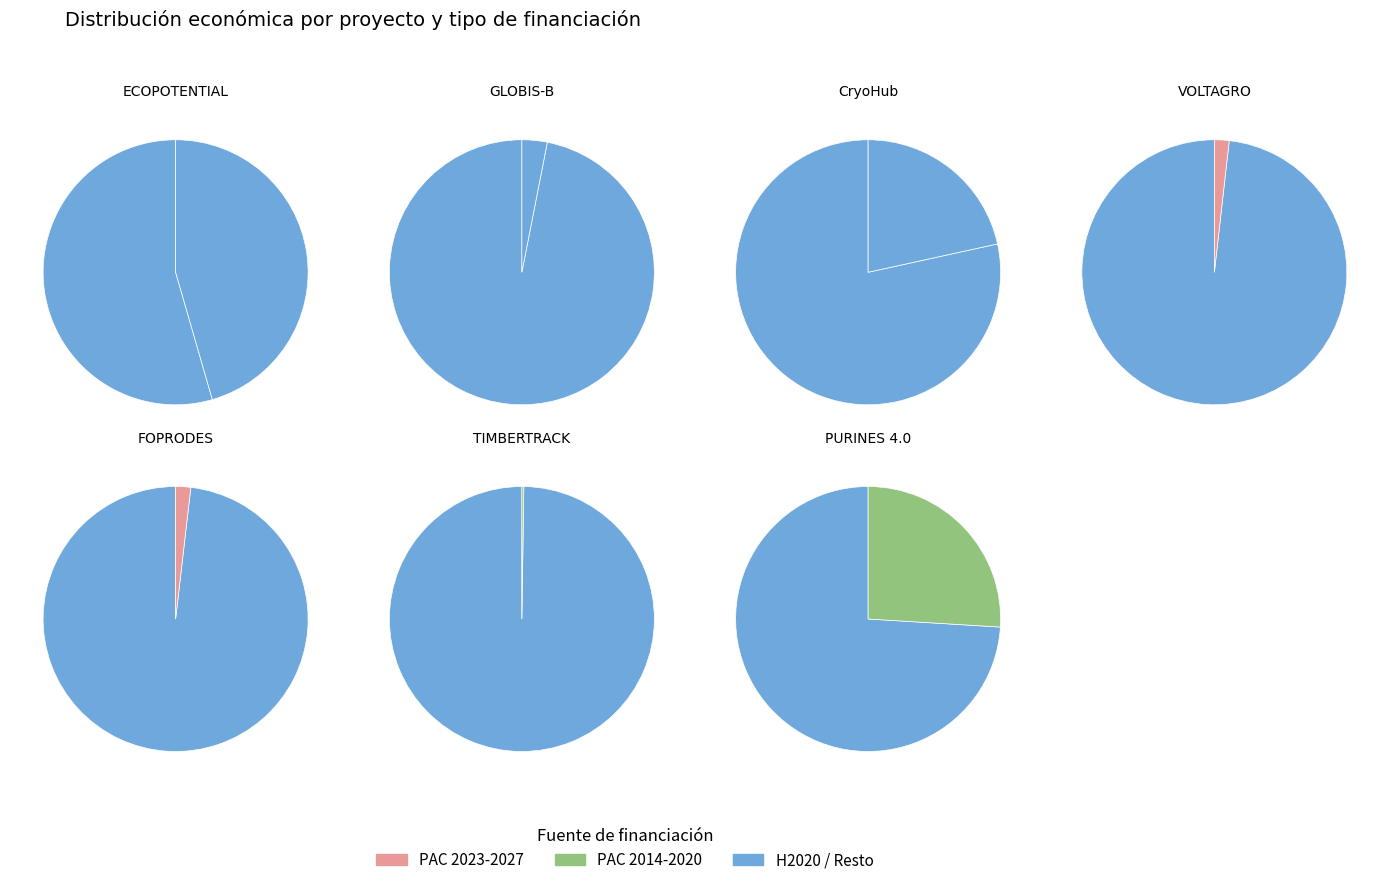

Combined, what portion of the pie is VOLTAGRO and PURINES 4.0?

27.8%